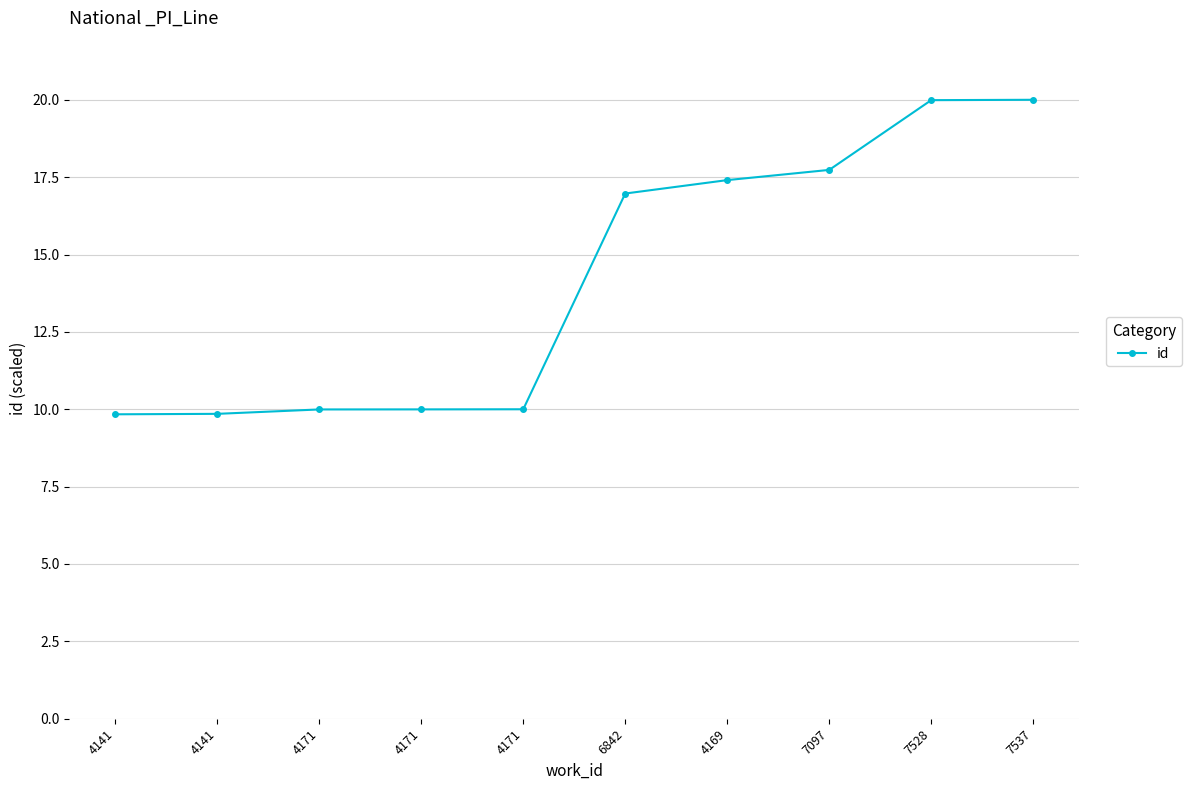

True or false: the data shows 13.2 at 4141.

False